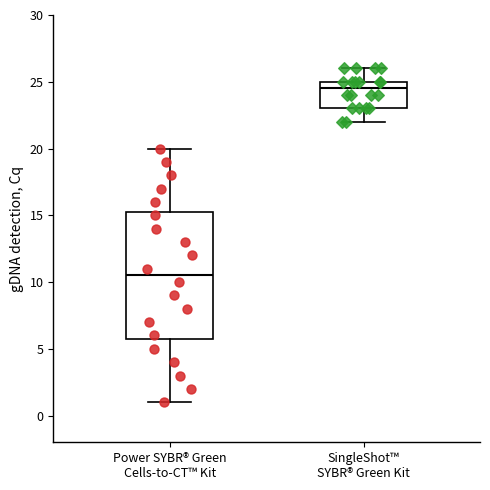

Reading left to right, read every box against the y-axis: the position of its median line, the range the box covers, and the ends of its whiskers. The values are not printed on the chart, so give them approximately, as read against the axis.

Power SYBR® Green Cells-to-CT™ Kit: median 10.5, box 6.0 to 15.5, whiskers 1.0 to 20.0
SingleShot™ SYBR® Green Kit: median 24.5, box 23.0 to 25.0, whiskers 22.0 to 26.0